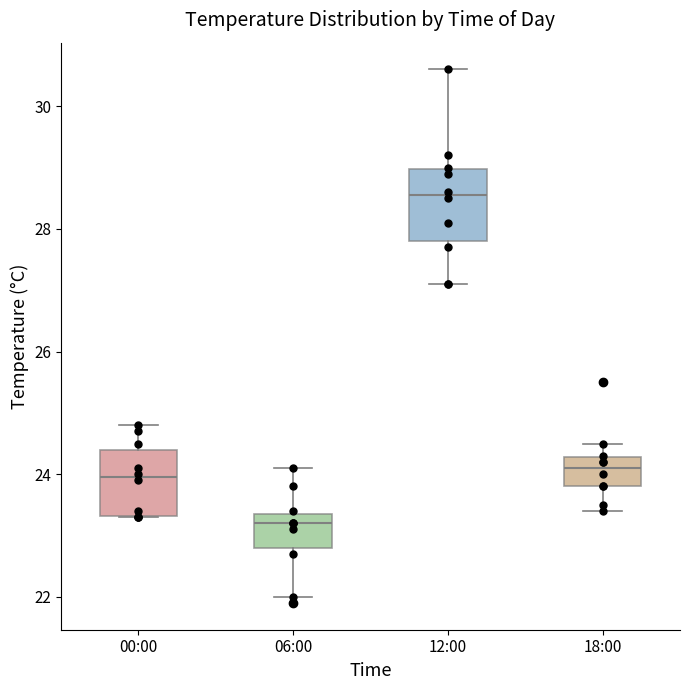

Where is the lower edge of the box for 00:00 on the y-axis? The values are not printed on the chart, so give them approximately, as read against the axis.

23.4